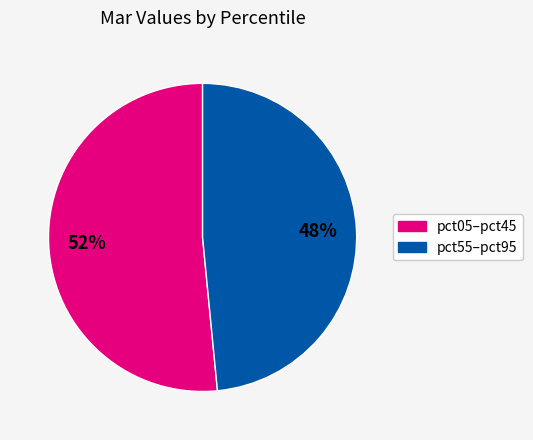

Is there any slice that represents more than half of the pie?

Yes